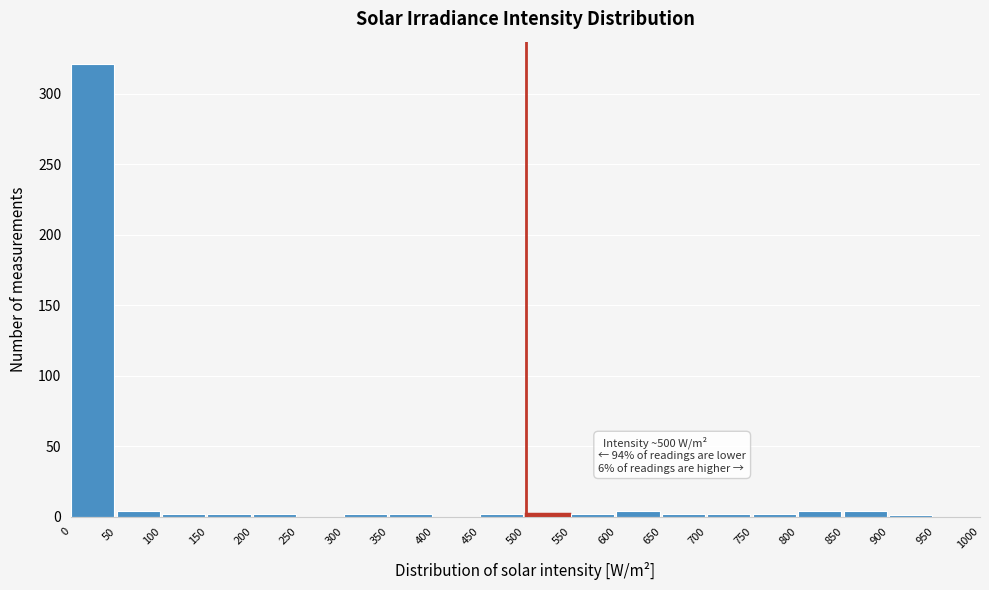

Which range on the x-axis has the tallest bar?

0 to 50